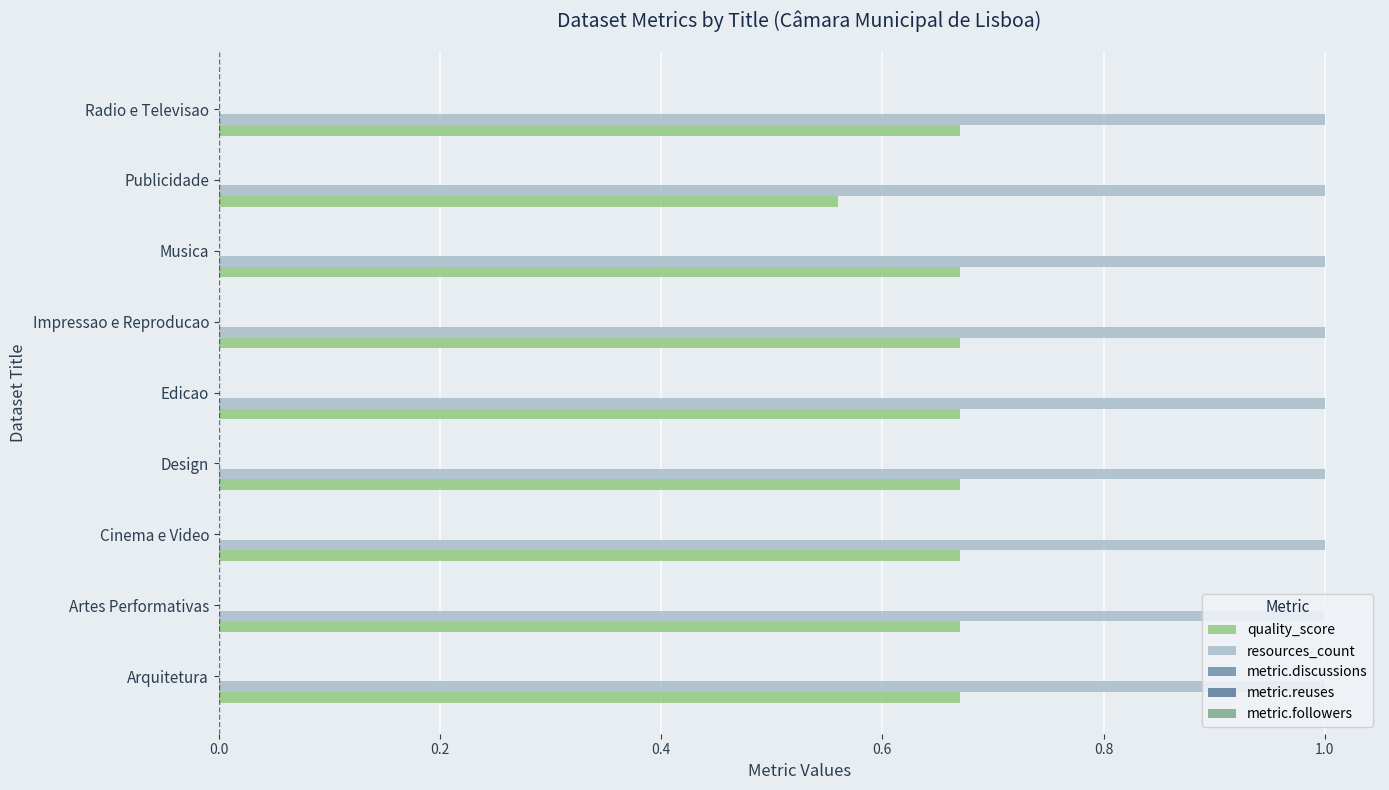

What is the difference between the maximum and minimum values in the quality_score series?

0.1